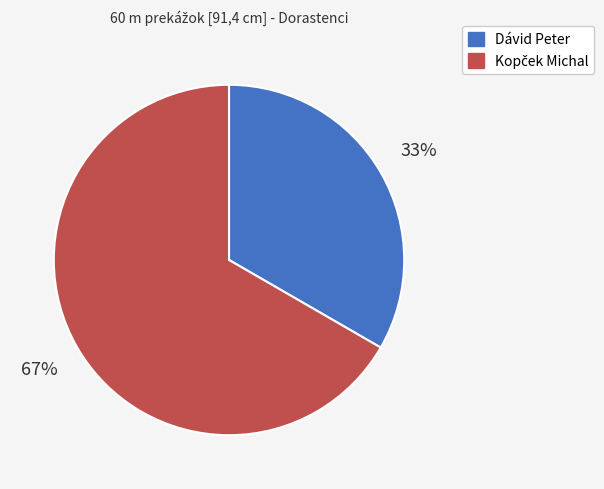

What is the smallest slice in the pie chart?

Dávid Peter